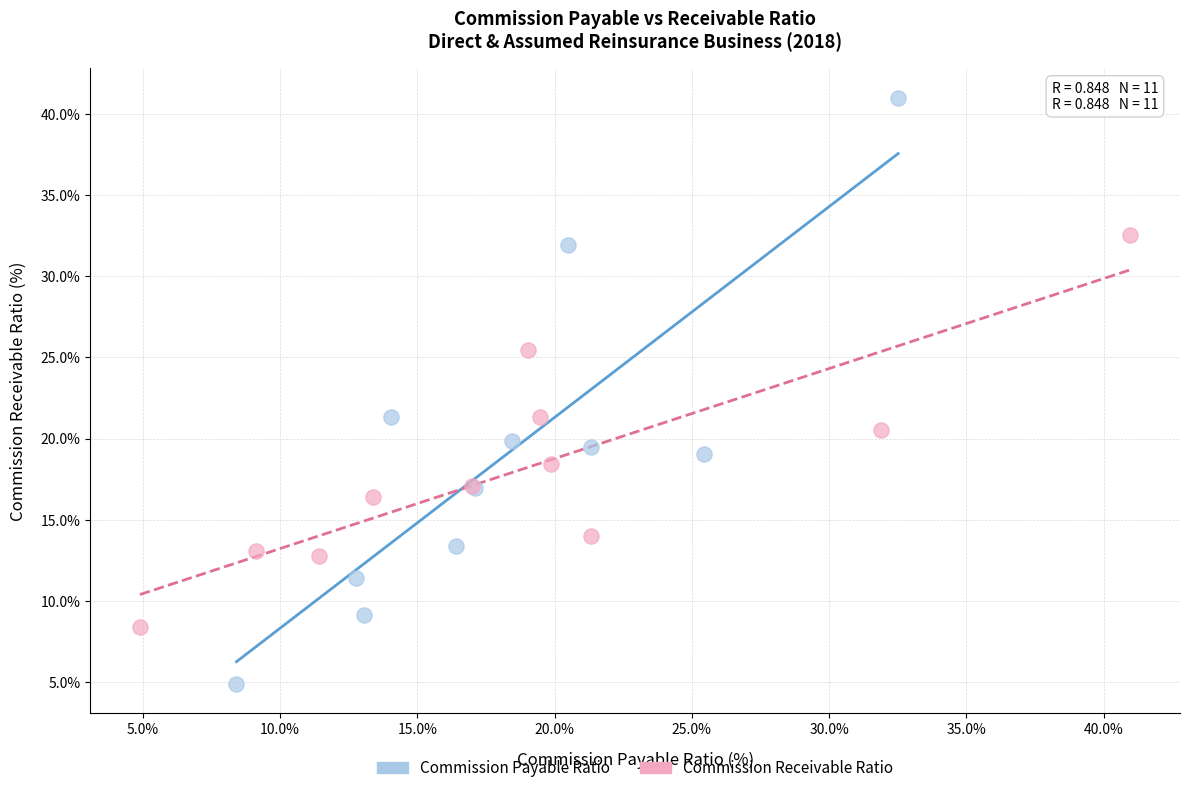

Which series contains the highest Y value?

Commission Payable Ratio